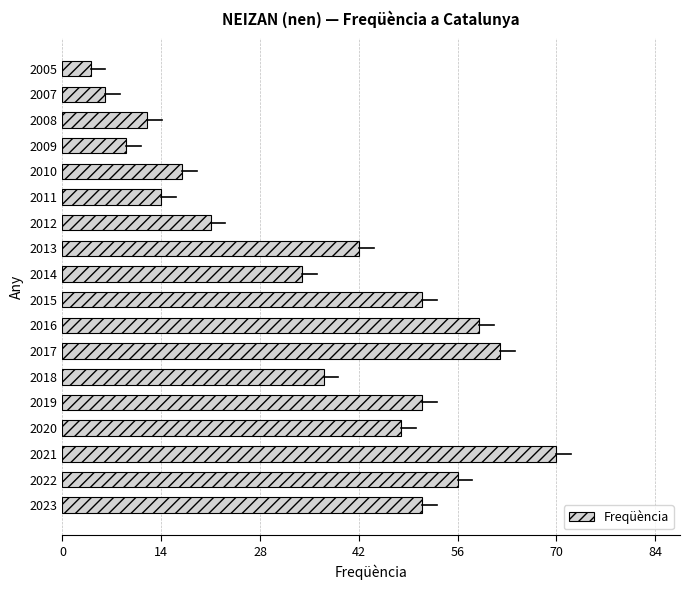

How many bars are there in total?

18